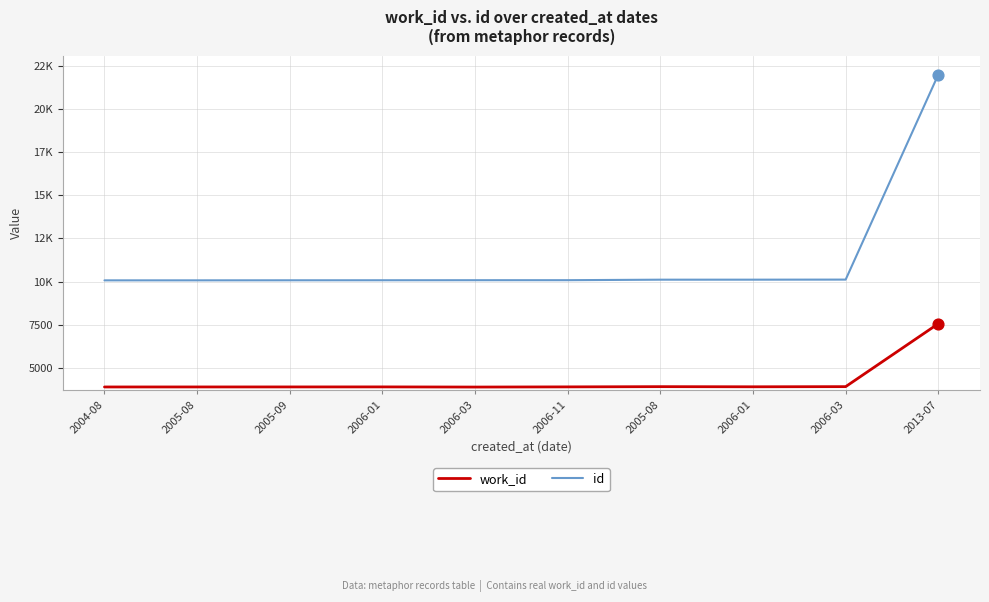

Is this an area chart (filled region under the line)?

No